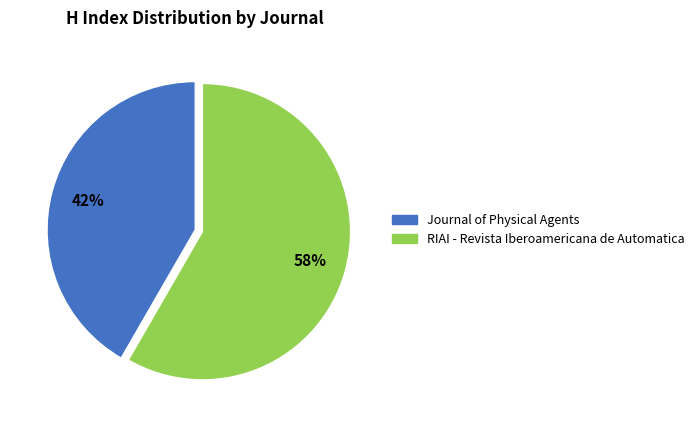

To the nearest percent, what is the average slice percentage?

50%